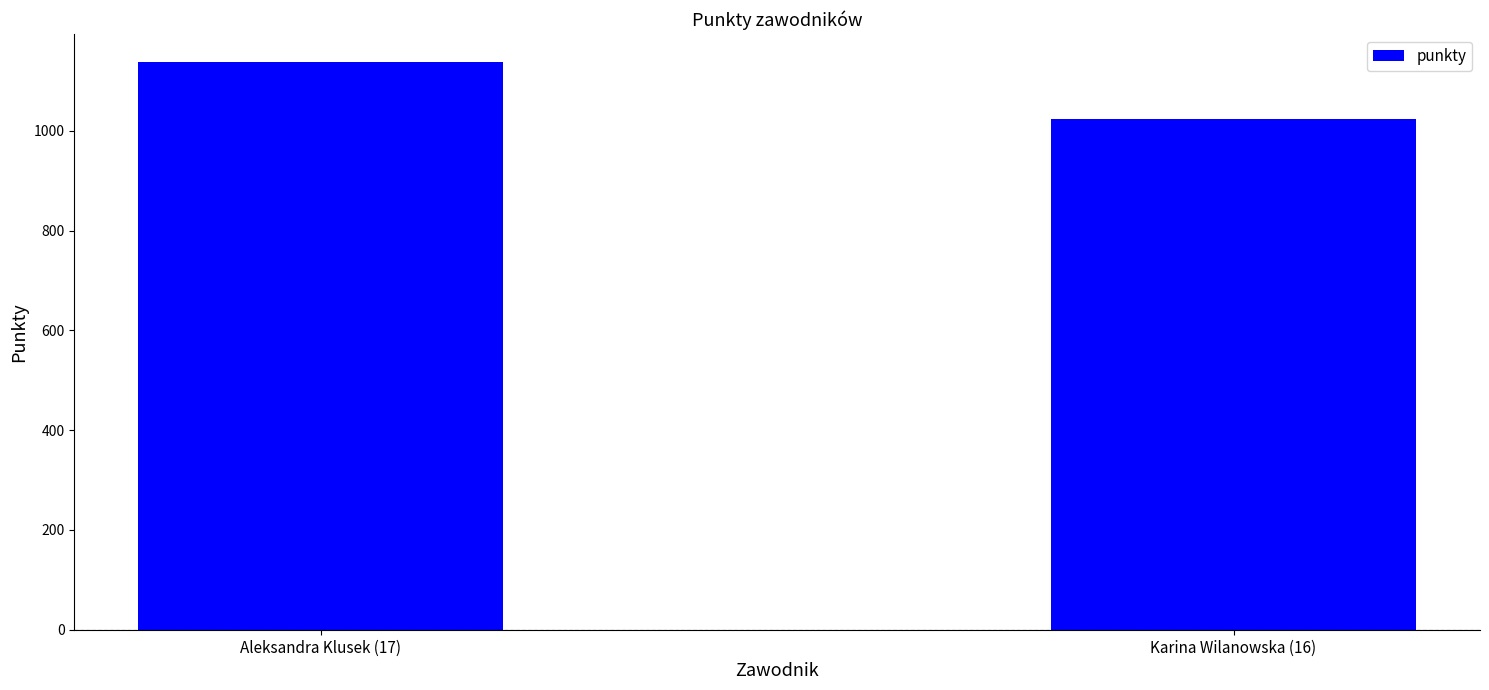

What is the label of the 1st bar from the right?

Karina Wilanowska (16)